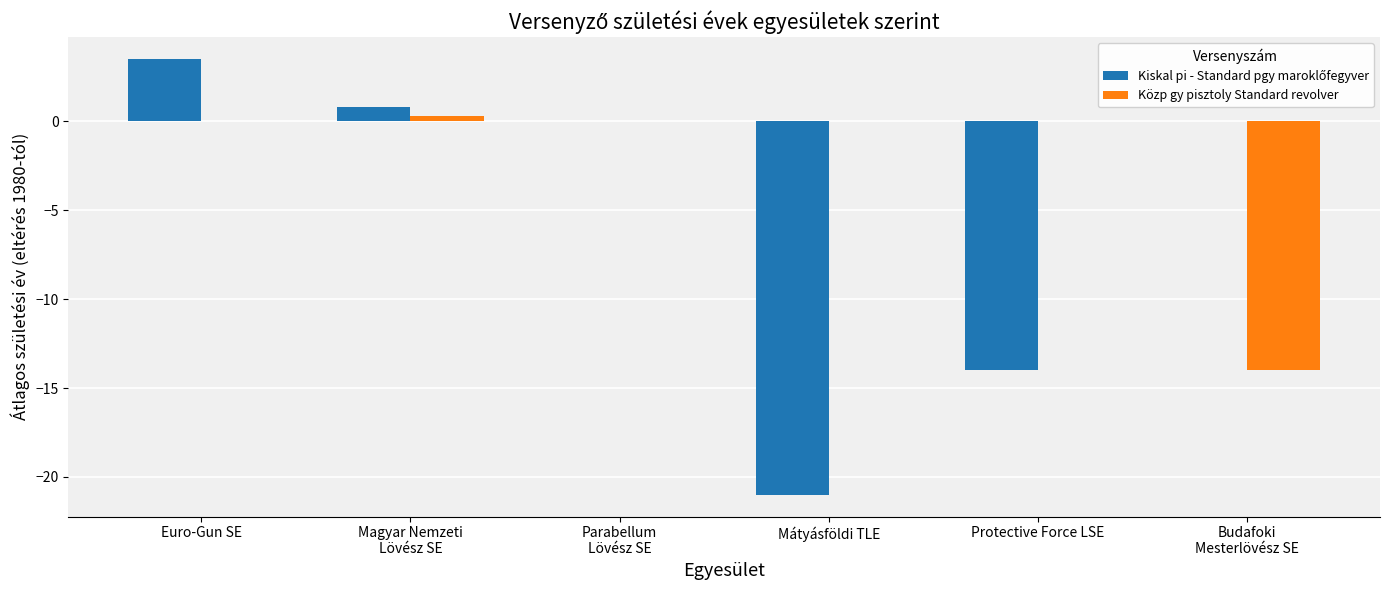

Is it true that Közp gy pisztoly Standard revolver equals 0.0 at Mátyásföldi TLE?

True